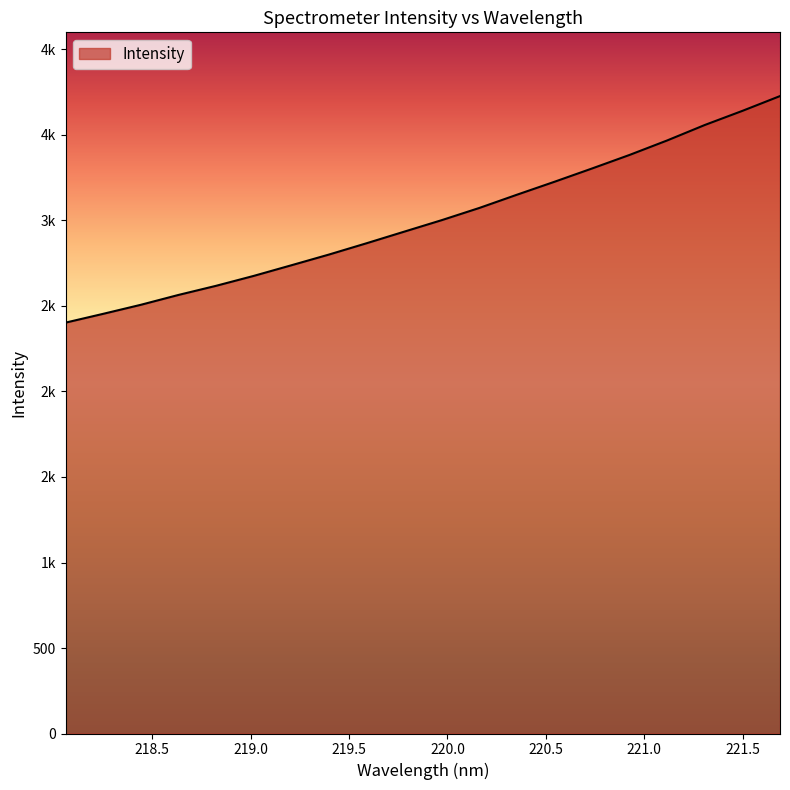

Is this an area chart (filled region under the line)?

Yes